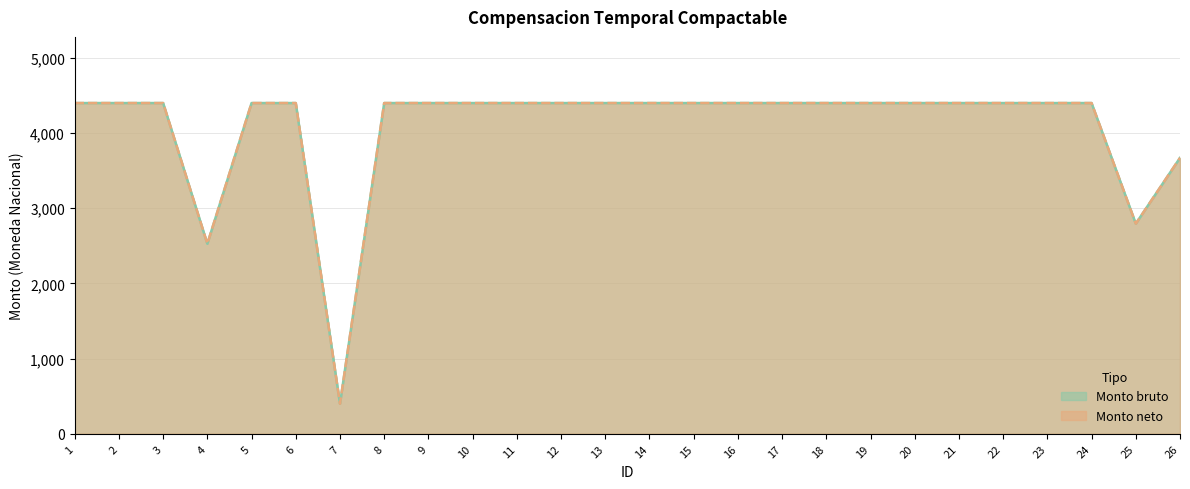

Reading right to left, extract all data points from this chart.

Monto bruto: 3670.7	2795.6	4400.0	4400.0	4400.0	4400.0	4400.0	4400.0	4400.0	4400.0	4400.0	4400.0	4400.0	4400.0	4400.0	4400.0	4400.0	4400.0	4400.0	400.0	4400.0	4400.0	2528.2	4400.0	4400.0	4400.0
Monto neto: 3670.7	2795.6	4400.0	4400.0	4400.0	4400.0	4400.0	4400.0	4400.0	4400.0	4400.0	4400.0	4400.0	4400.0	4400.0	4400.0	4400.0	4400.0	4400.0	400.0	4400.0	4400.0	2528.2	4400.0	4400.0	4400.0